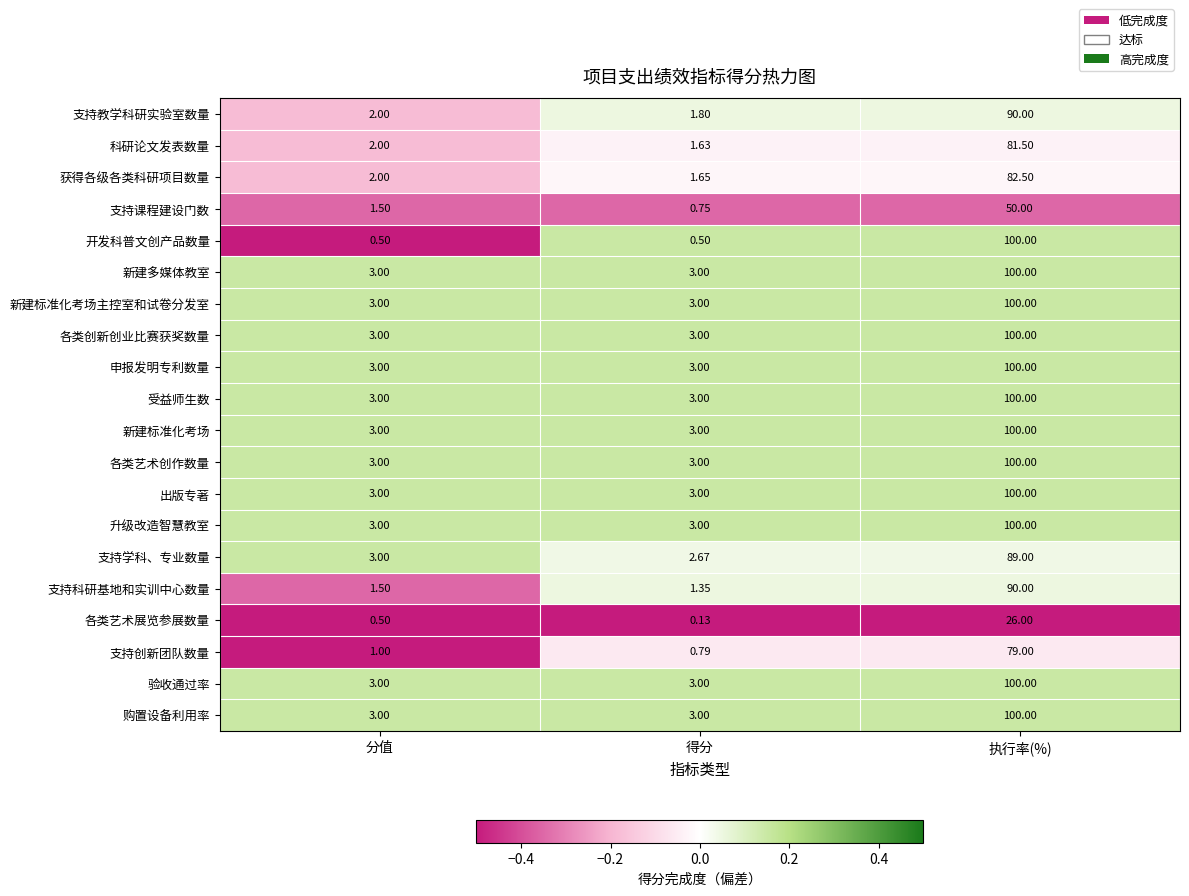

At which category does the chart reach its peak across all series?

执行率(%)